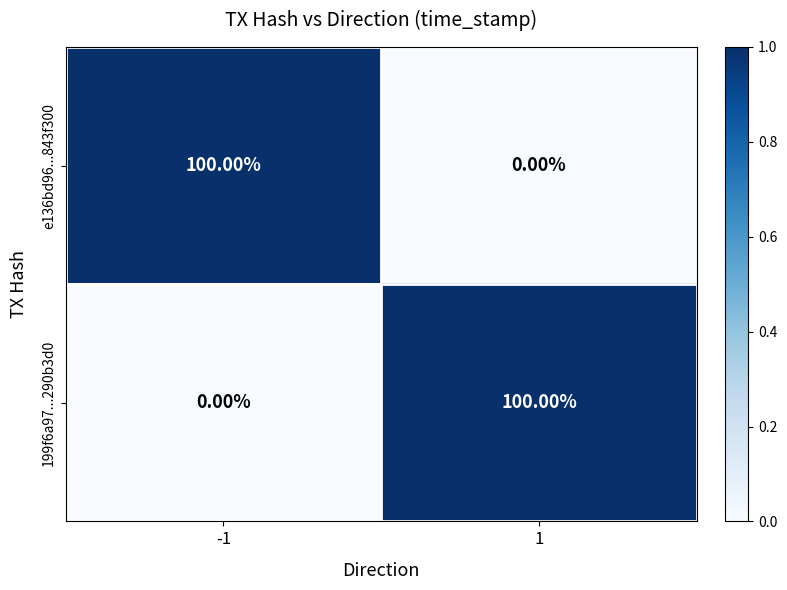

What is the difference between the maximum and minimum values in the 199f6a97...290b3d0 series?

100